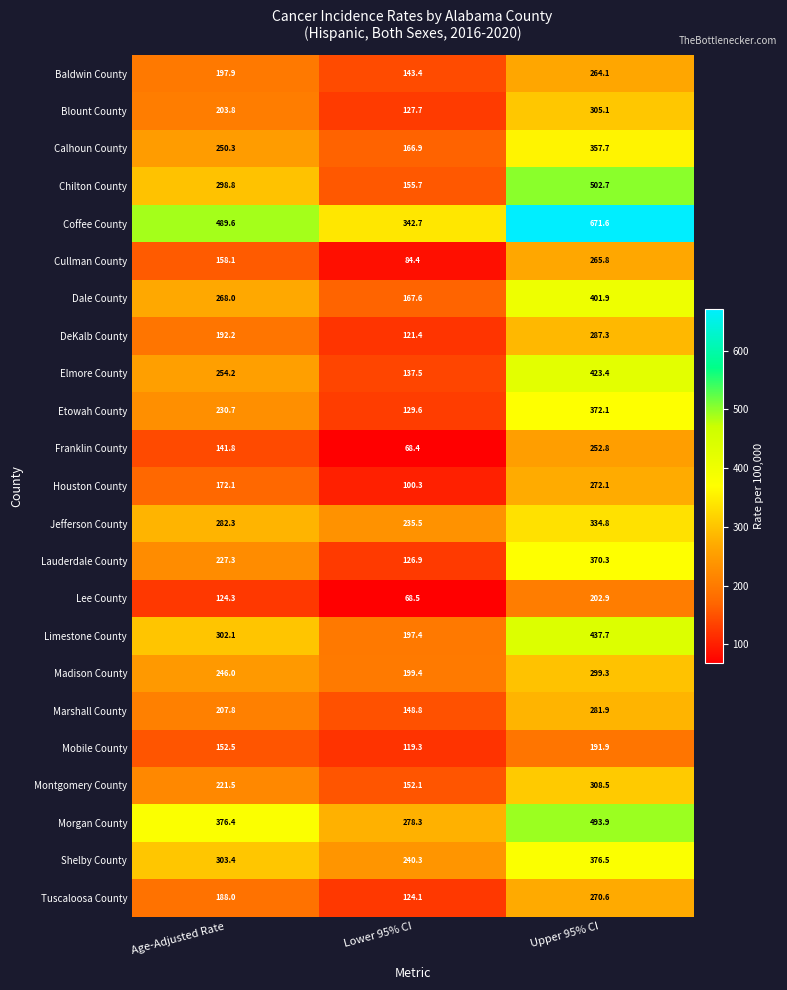

At which label does Coffee County first exceed 489?

Age-Adjusted Rate